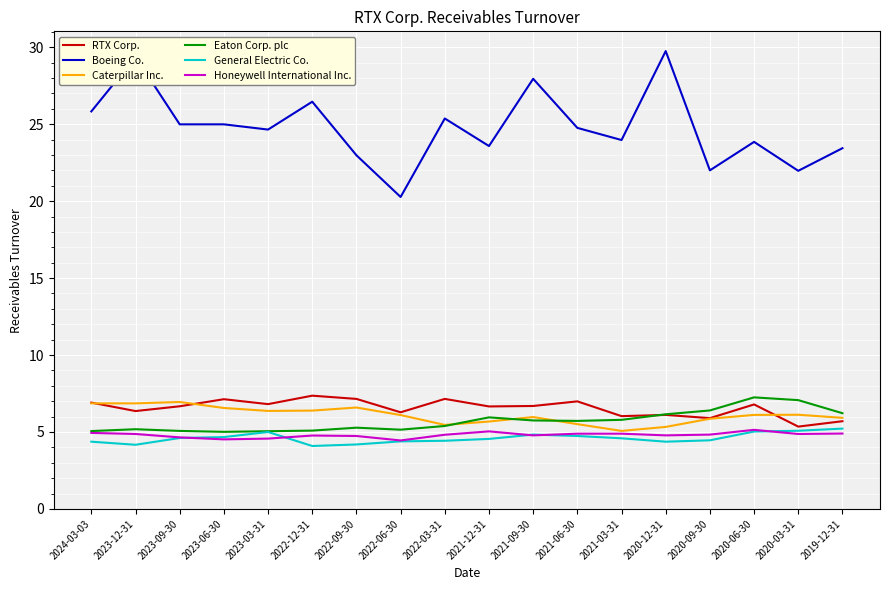

Which series has the largest range (max minus min)?

Boeing Co.